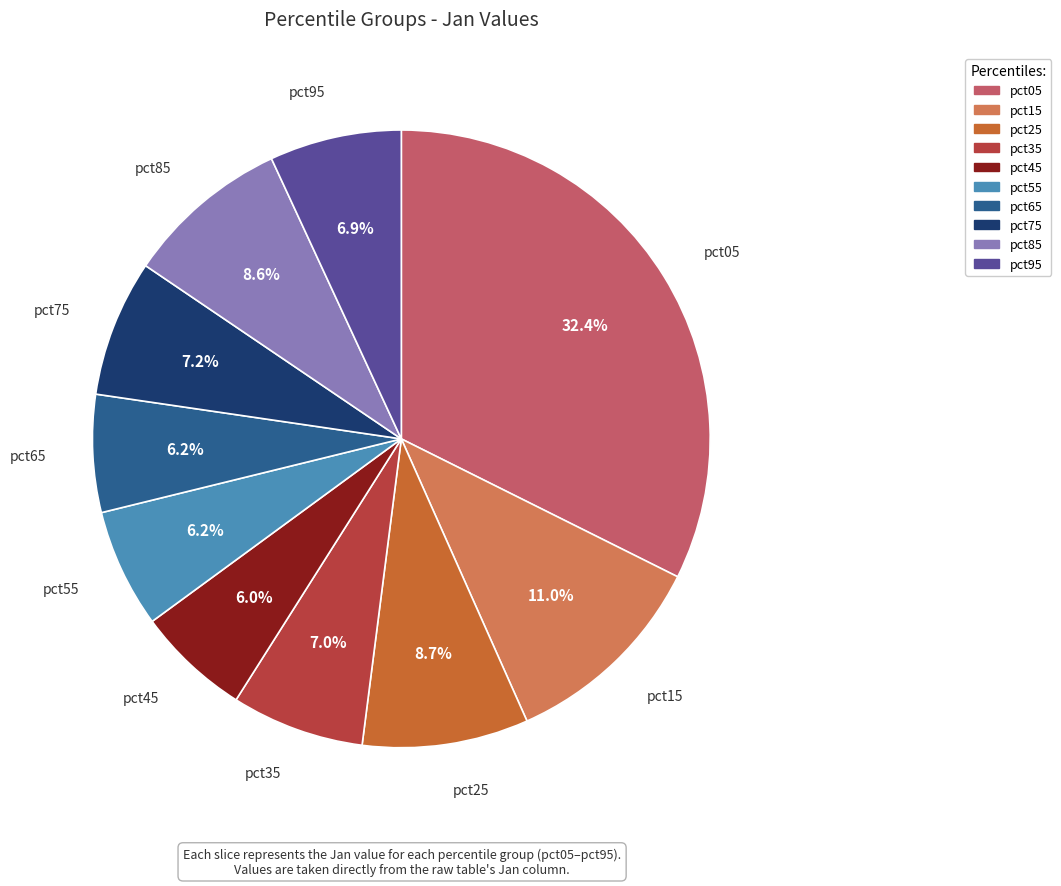

To the nearest percent, what is the average slice percentage?

10%